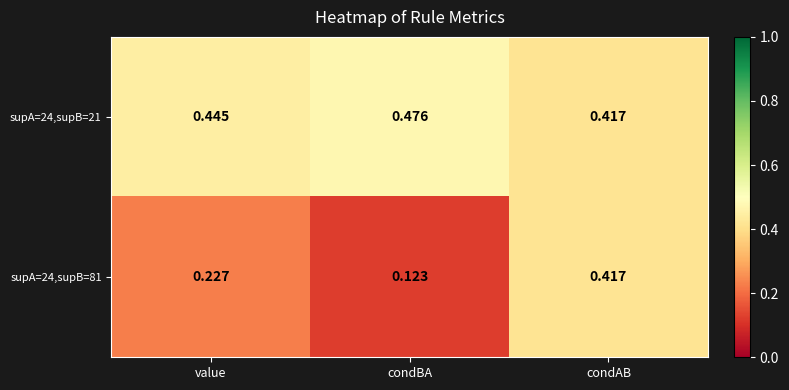

At which label does supA=24,supB=21 reach its peak?

condBA